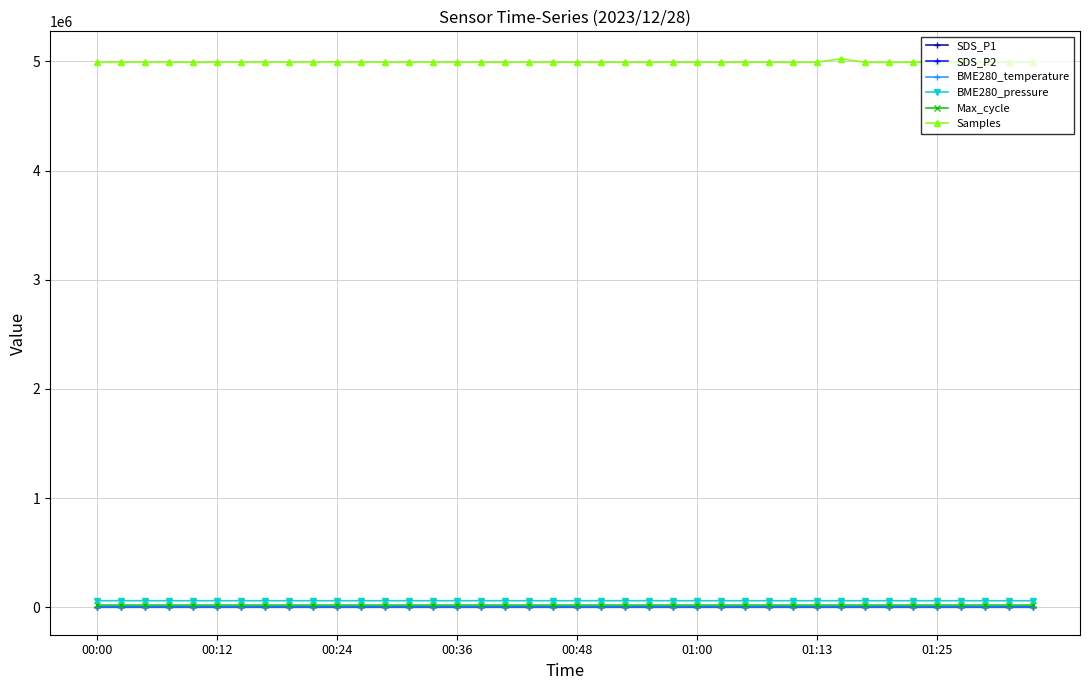

What is the difference between the maximum and minimum values in the BME280_pressure series?

323.8